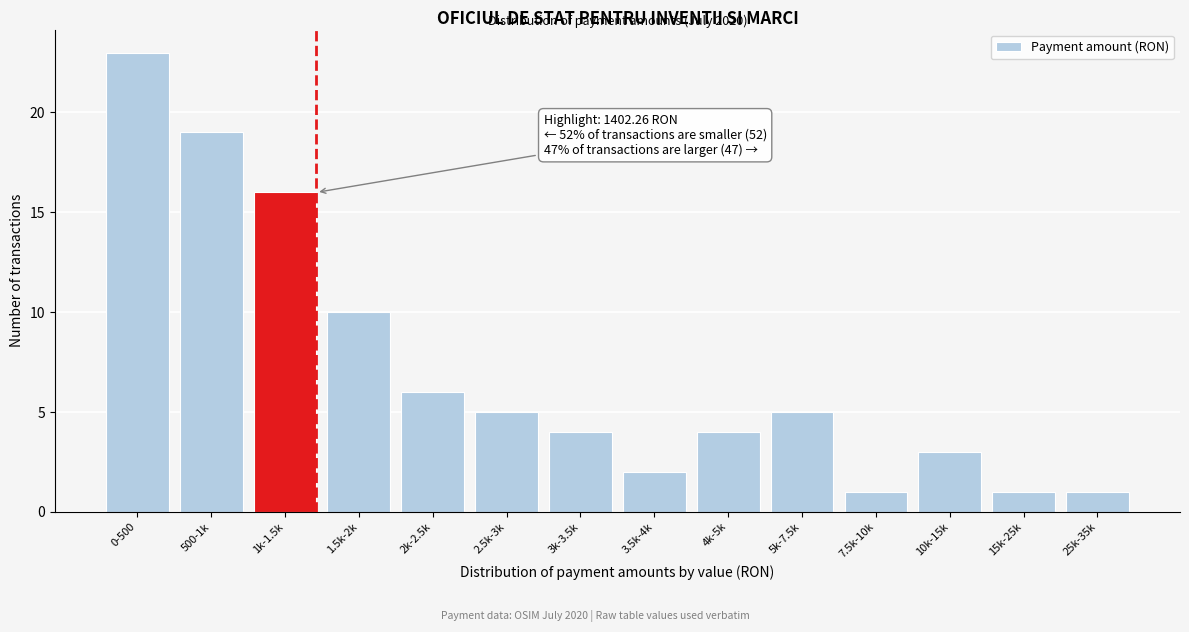

Reading right to left, transcribe all the data shown in this chart.

25k-35k=1	15k-25k=1	10k-15k=3	7.5k-10k=1	5k-7.5k=5	4k-5k=4	3.5k-4k=2	3k-3.5k=4	2.5k-3k=5	2k-2.5k=6	1.5k-2k=10	1k-1.5k=16	500-1k=19	0-500=23